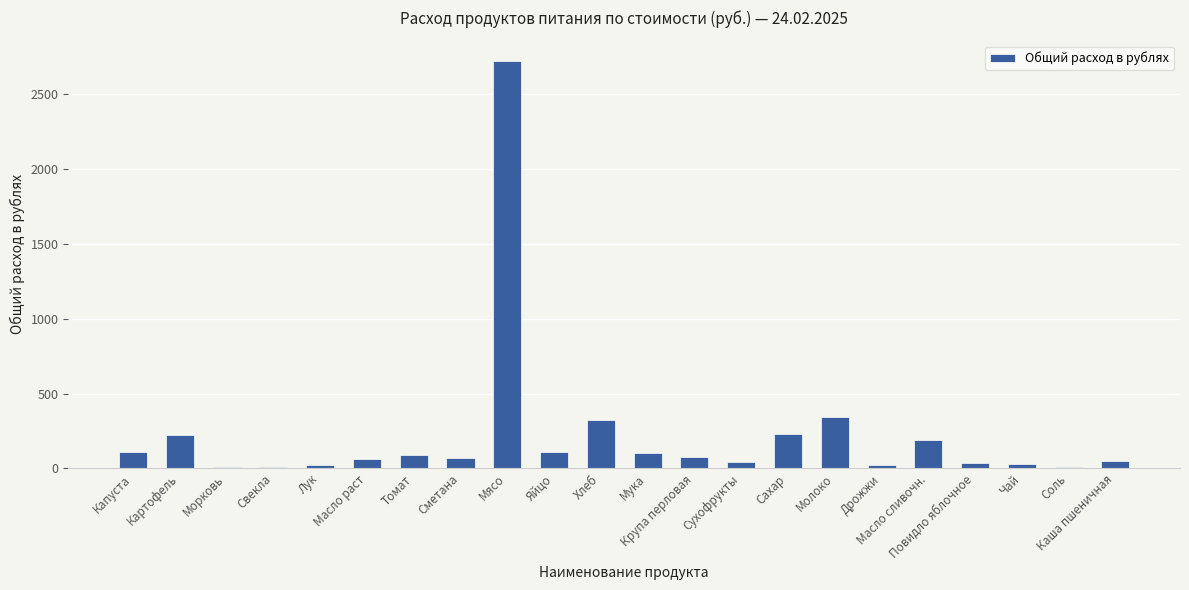

Between Масло сливочн. and Чай, which is larger?

Масло сливочн.